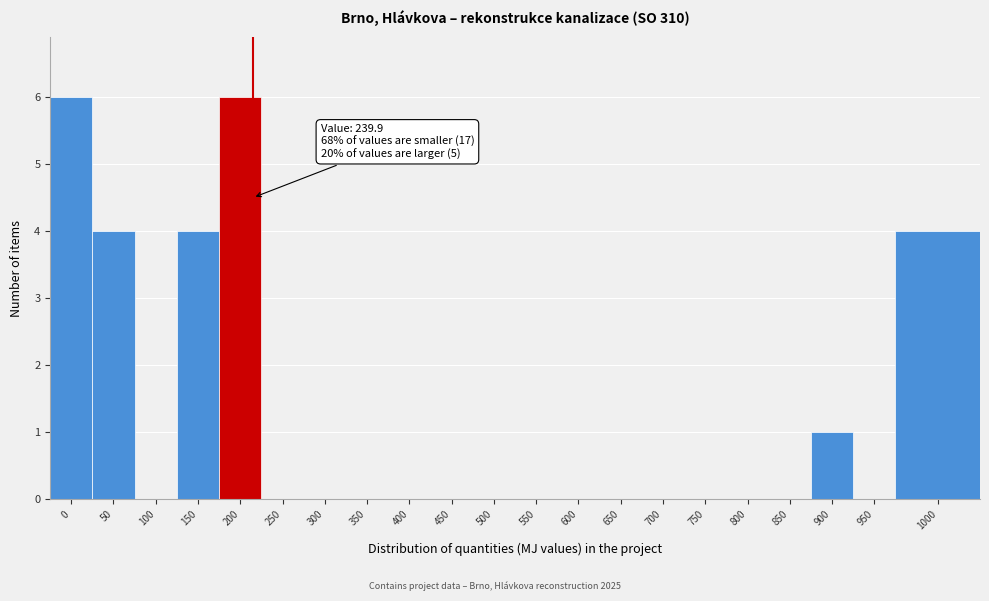

Reading left to right, extract all data points from this chart.

0=6	50=4	100=0	150=4	200=6	250=0	300=0	350=0	400=0	450=0	500=0	550=0	600=0	650=0	700=0	750=0	800=0	850=0	900=1	950=0	1000=4